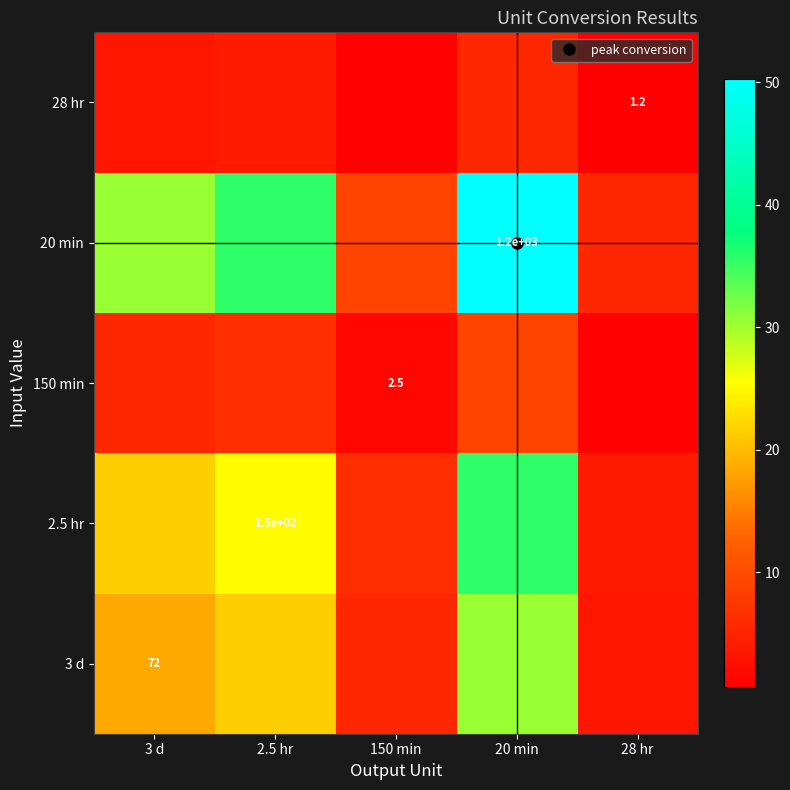

The value of 28 hr at 2.5 hr is 3.9. True or false?

True